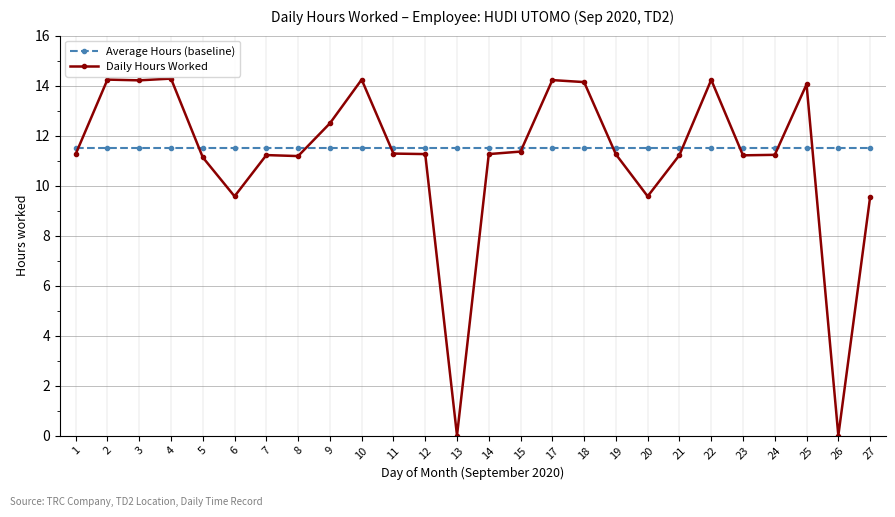

What is the spread (max minus min) of values at 13?

11.5